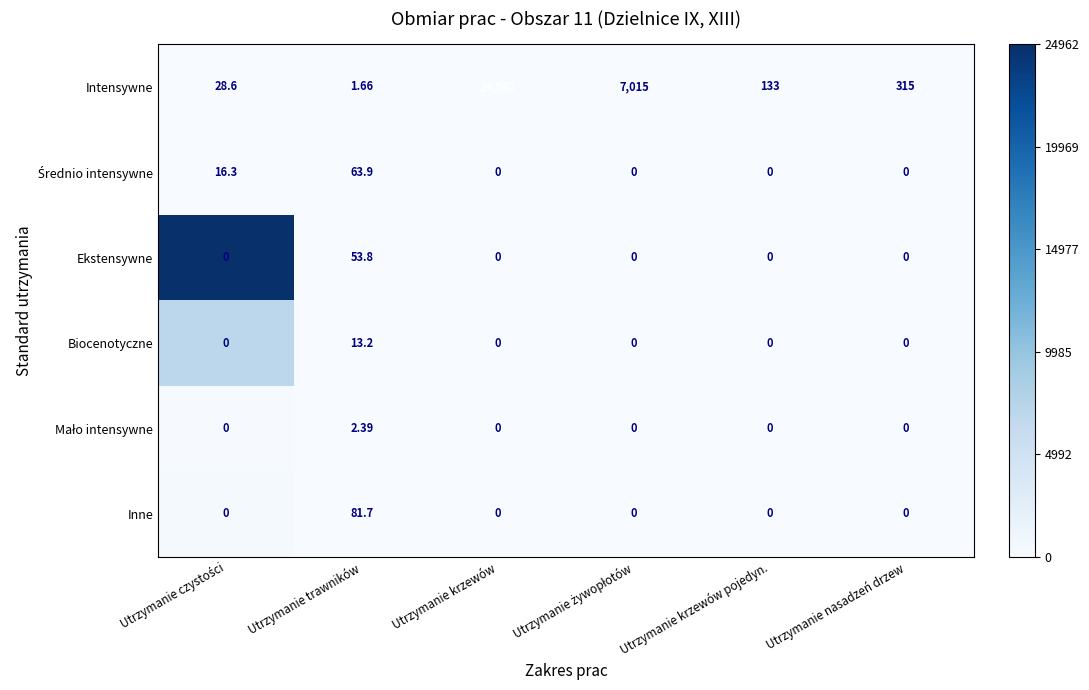

Which series has the largest total across all categories?

Intensywne